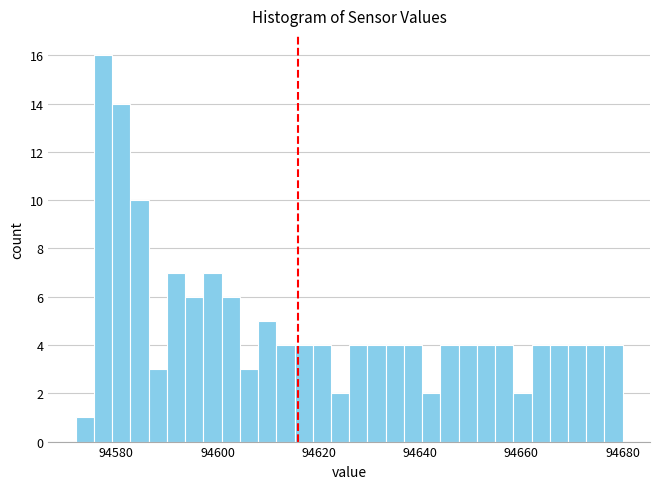

Around what value on the x-axis is the tallest bar? Give the approximate position of its centre, as read against the axis.

94578